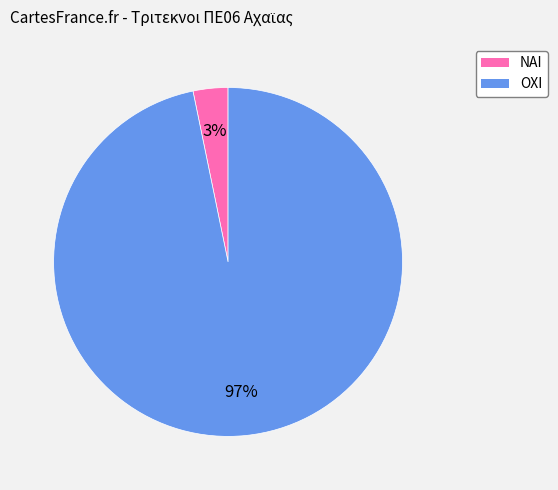

To the nearest percent, what percentage of the pie is ΝΑΙ?

3%